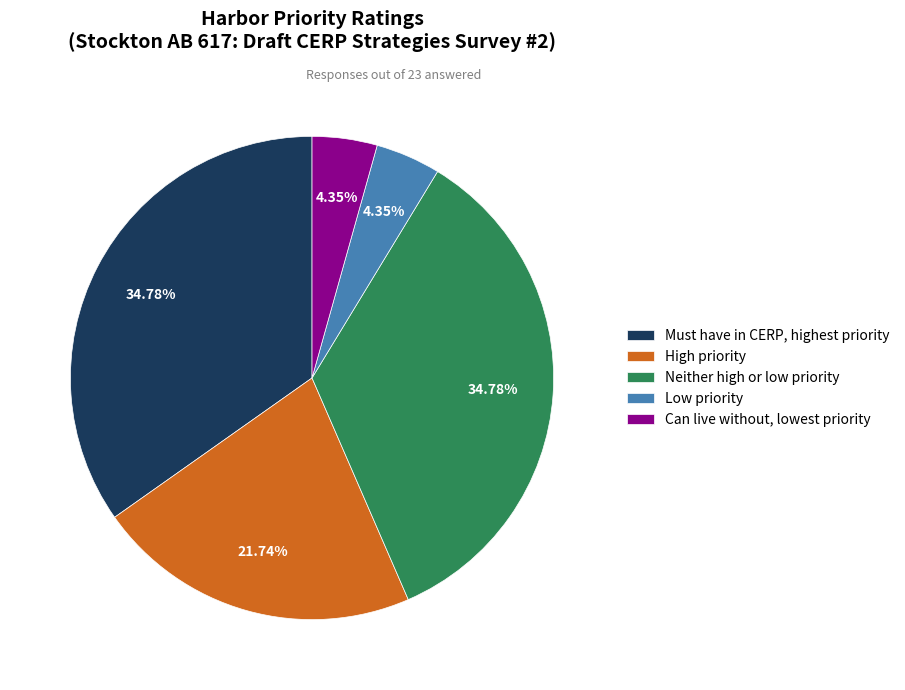

Does Can live without, lowest priority account for over 50% of the chart?

No